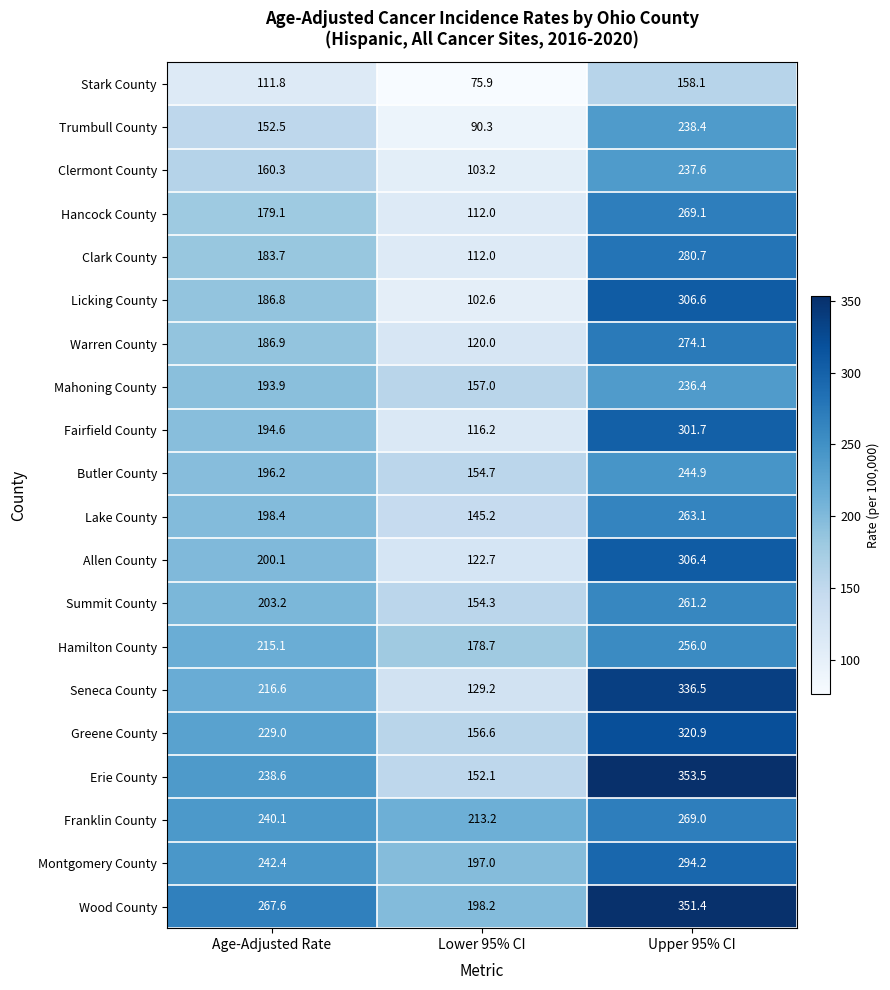

What is the minimum value shown in the chart?

75.9